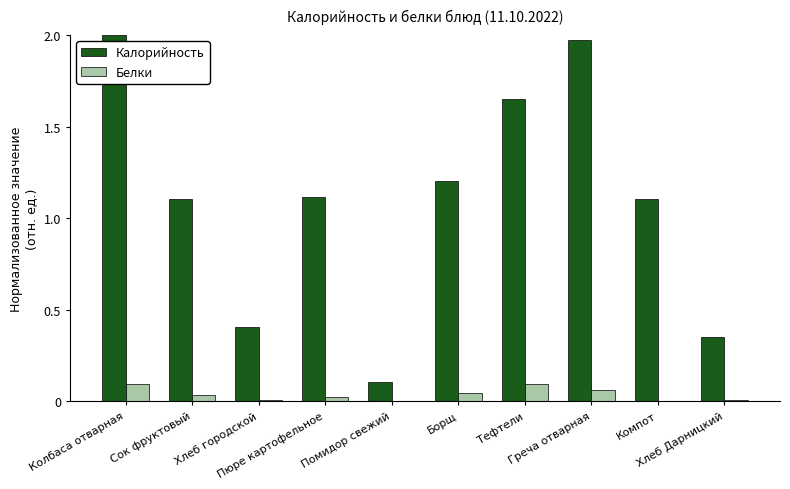

At which label does Калорийность first exceed 1?

Колбаса отварная